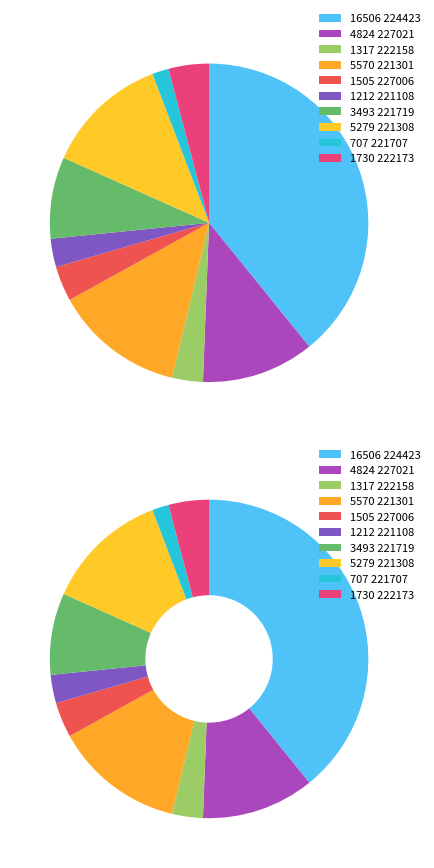

What percentage is NOT represented by 224423?

60.8%